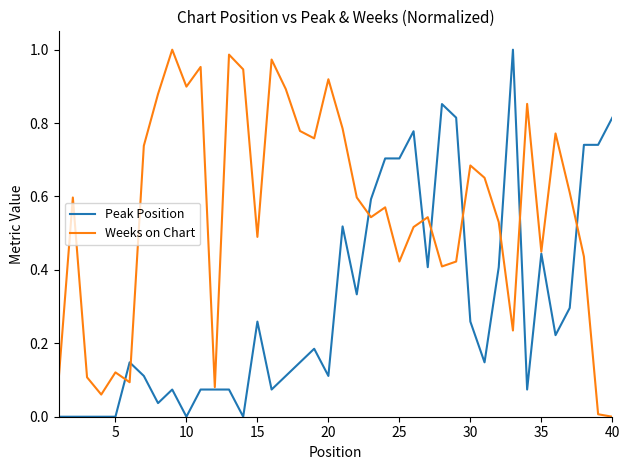

Rank the series by their average value, from highest to lowest.

Weeks on Chart, Peak Position